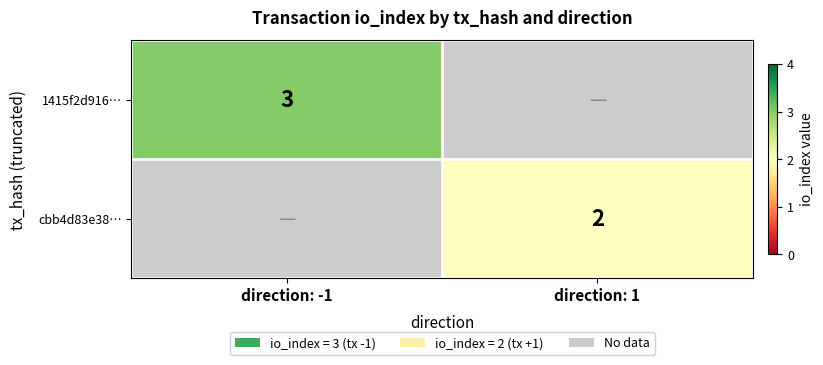

Is it true that cbb4d83e38… equals 1 at direction: 1?

False